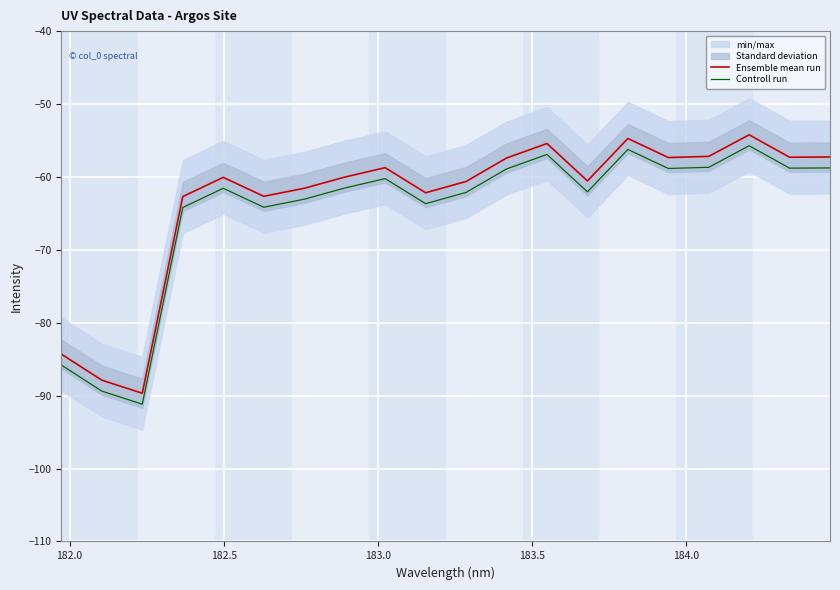

True or false: Controll run and Ensemble mean run cross at least once.

False